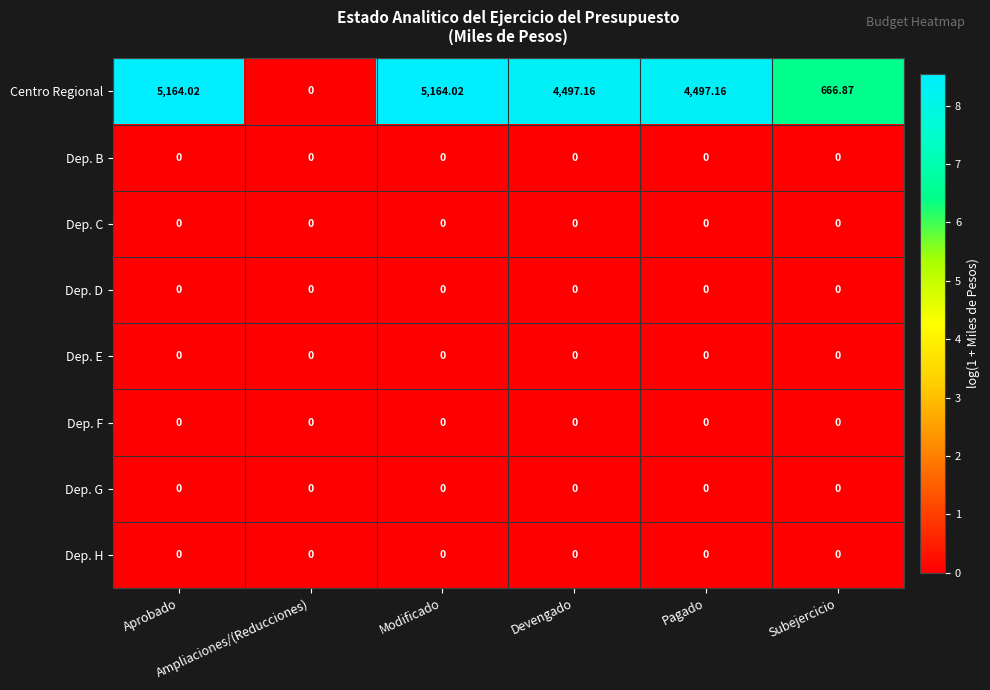

Which series has the widest spread of values?

Centro Regional